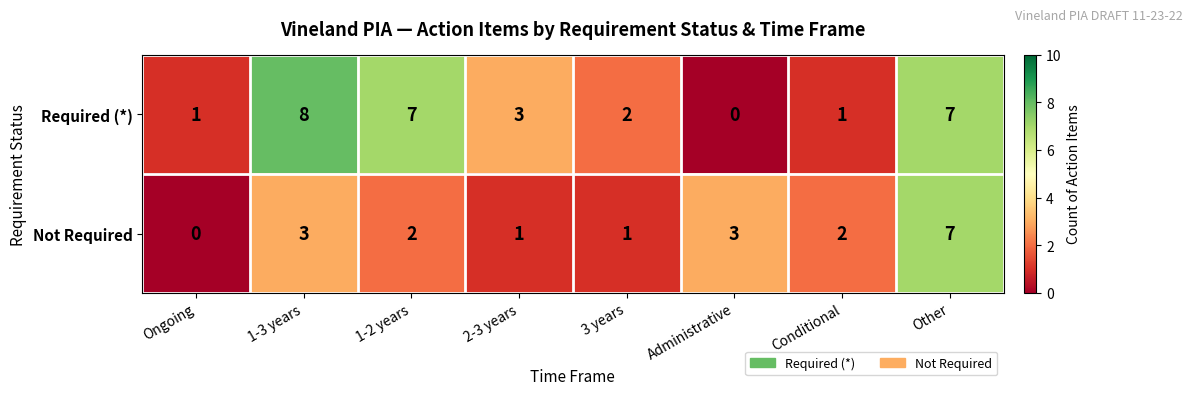

Reading left to right, transcribe all the data shown in this chart.

Required (*): Ongoing=1	1-3 years=8	1-2 years=7	2-3 years=3	3 years=2	Administrative=0	Conditional=1	Other=7
Not Required: Ongoing=0	1-3 years=3	1-2 years=2	2-3 years=1	3 years=1	Administrative=3	Conditional=2	Other=7